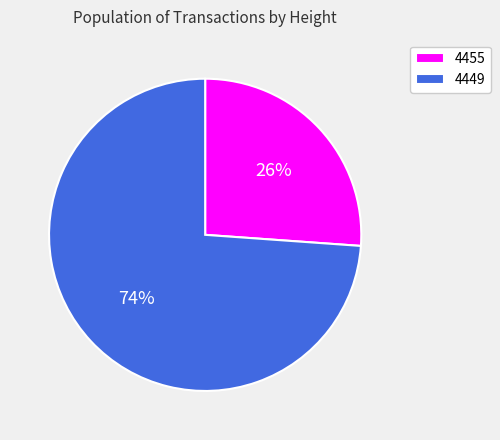

Do 4449 and 4455 together represent more than half of the pie?

Yes